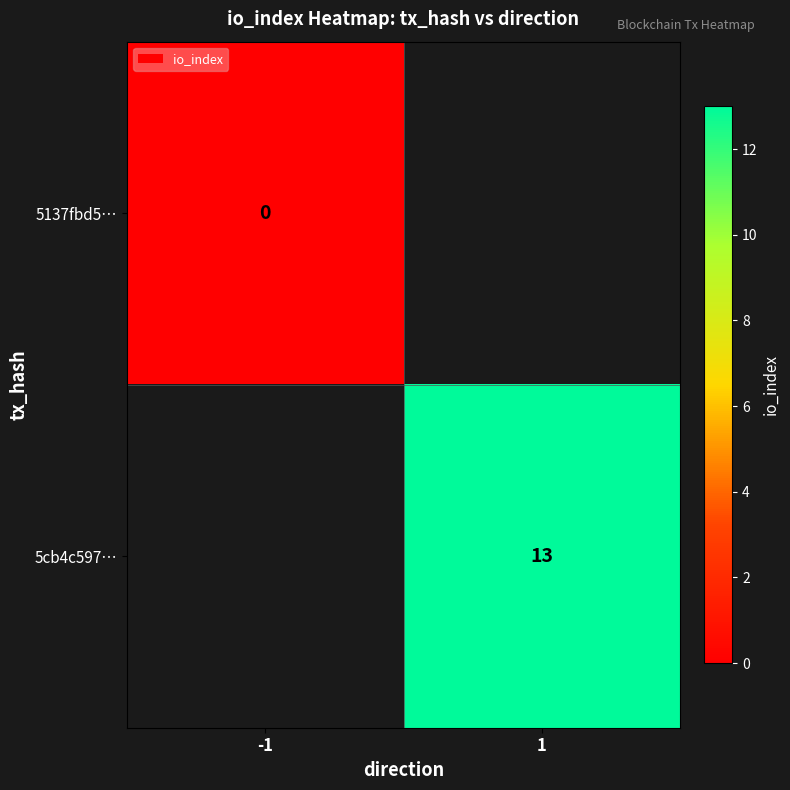

Which has a higher value, -1 or 1?

1